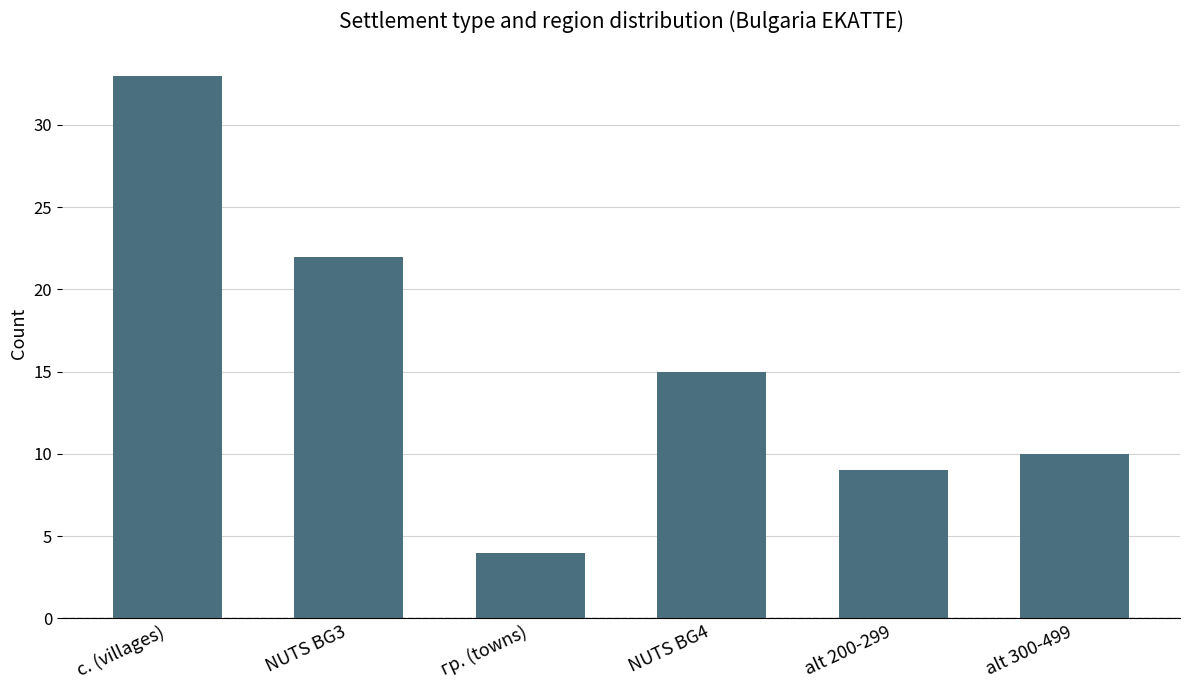

What is the label of the 1st bar from the left?

с. (villages)